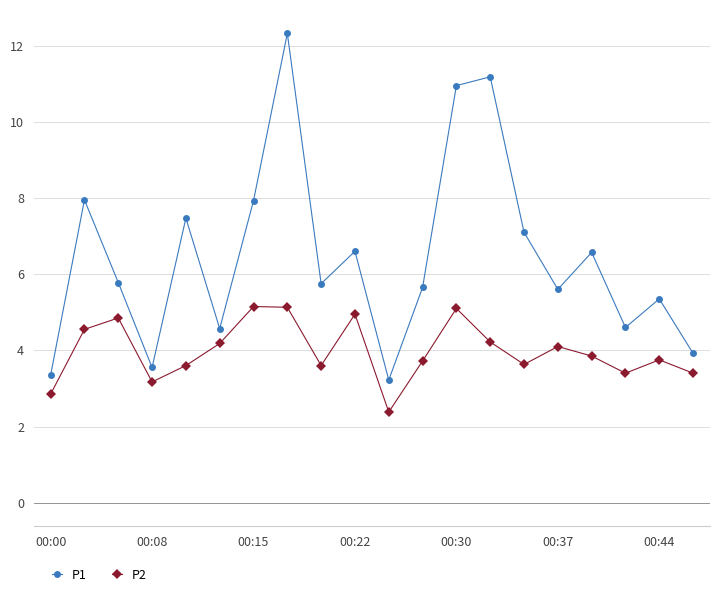

What is the difference between the maximum and minimum values in the P2 series?

2.8